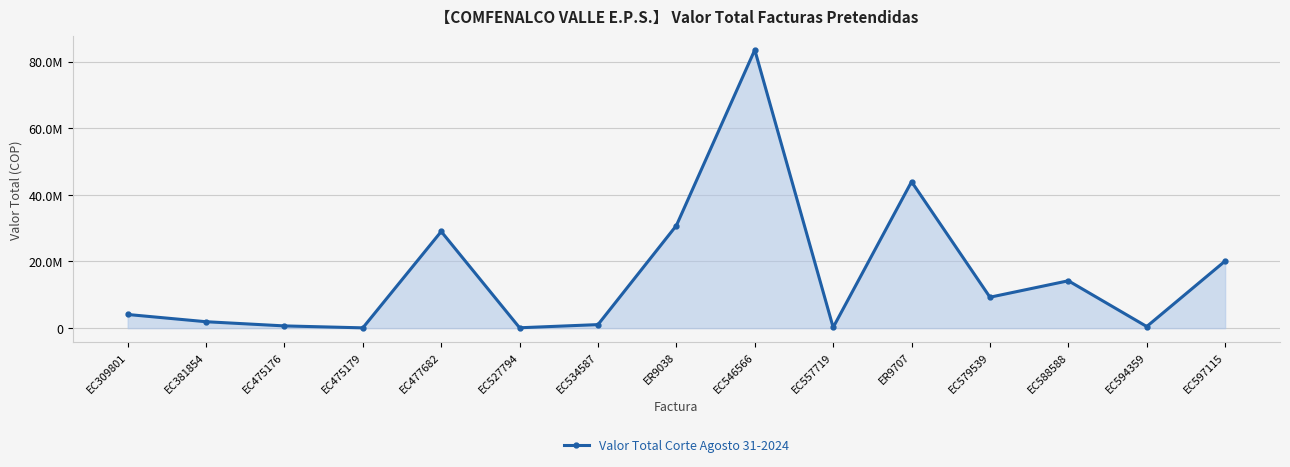

How many points are higher than both their immediate neighbors (excluding endpoints)?

4